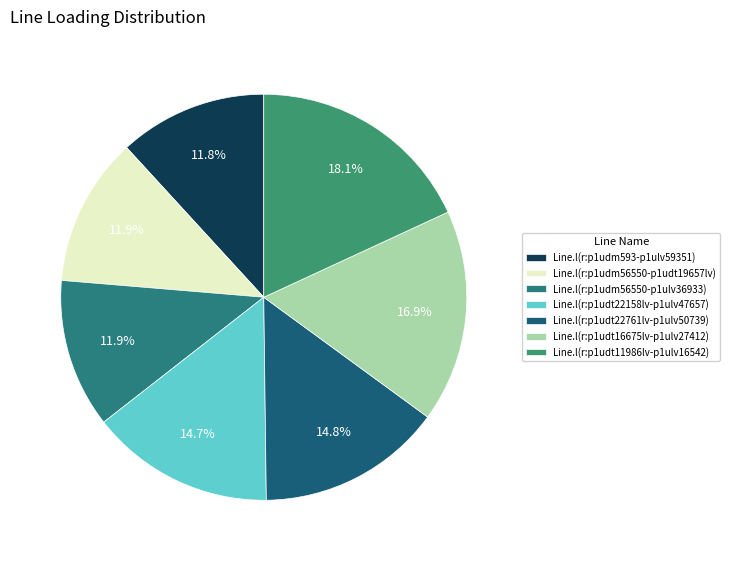

Which slice is the largest?

Line.l(r:p1udt11986lv-p1ulv16542)